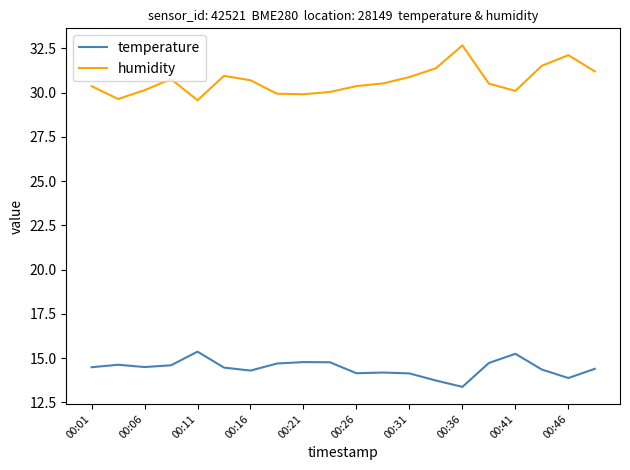

True or false: temperature has more than 0 interior local peaks.

True